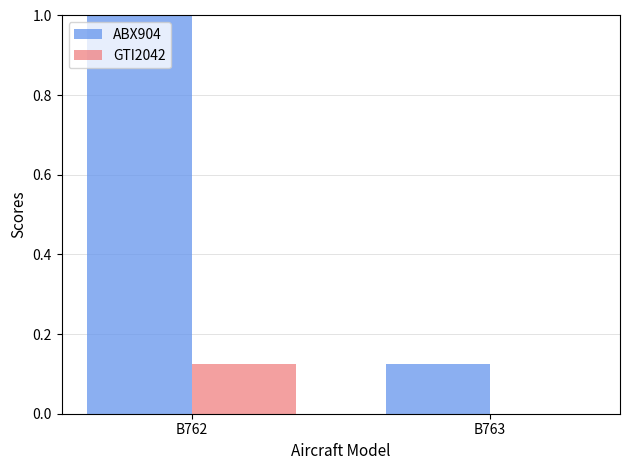

What is the maximum value shown in the chart?

1.0